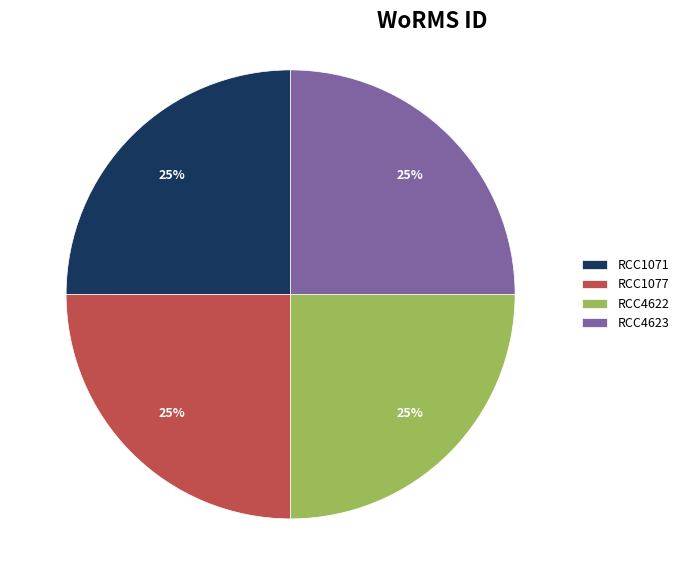

Is it true that RCC1071 is 34% of the pie?

False